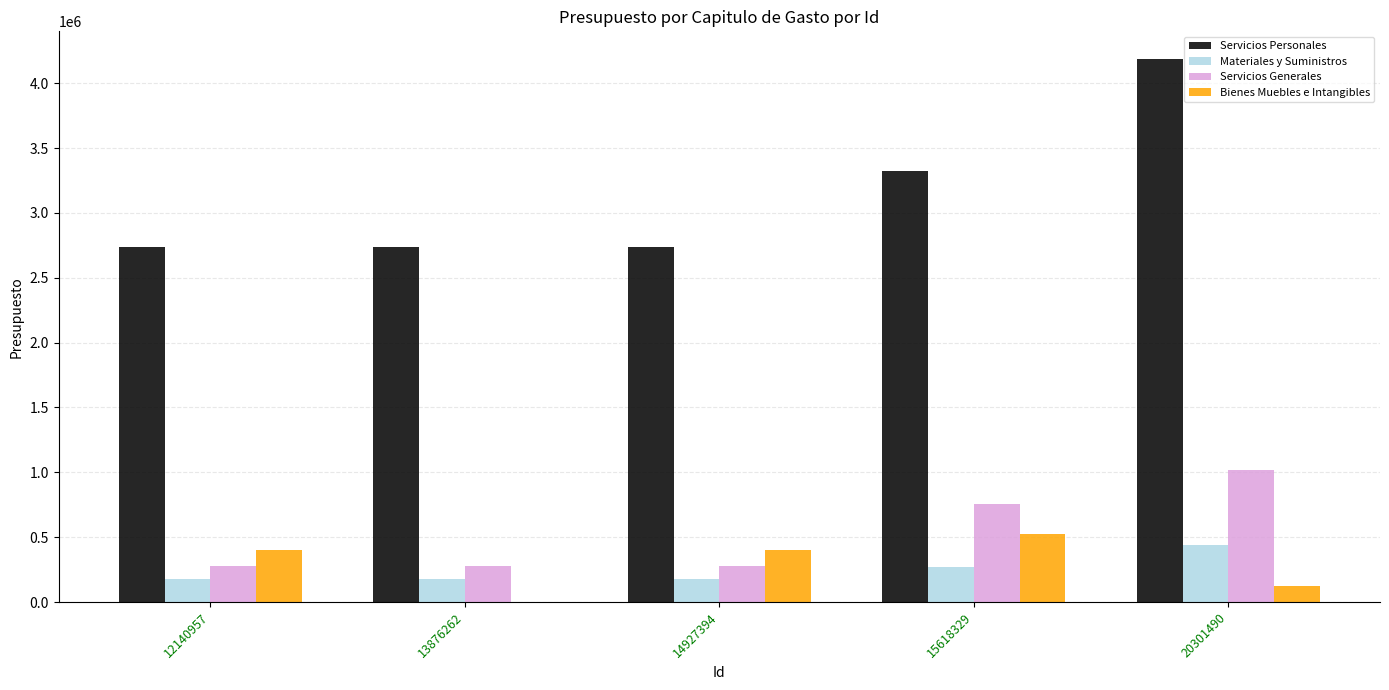

What is the maximum value shown in the chart?

4190284.7